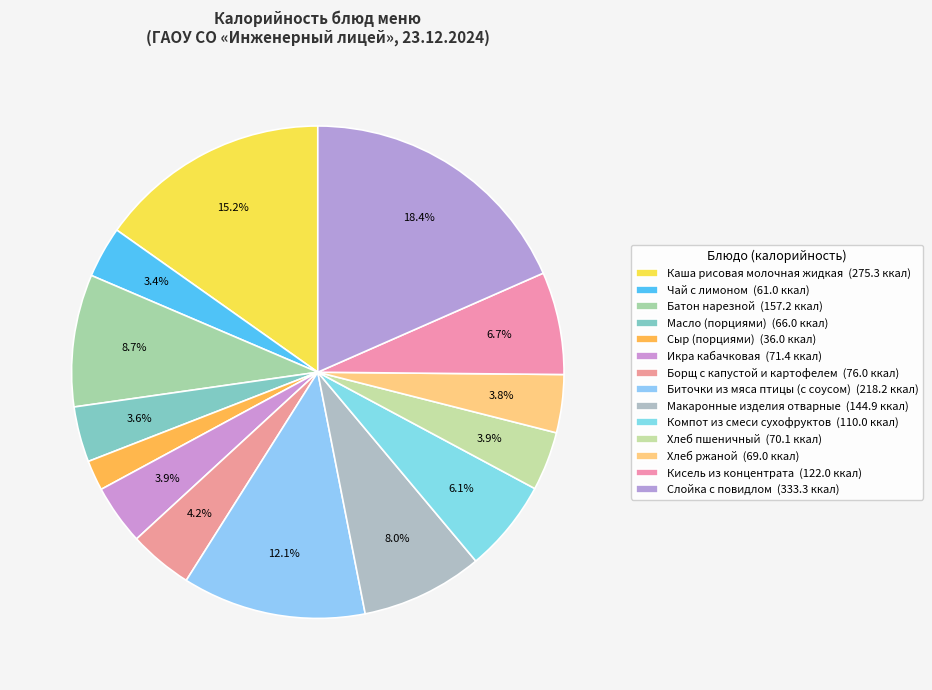

How many slices are in this pie chart?

14